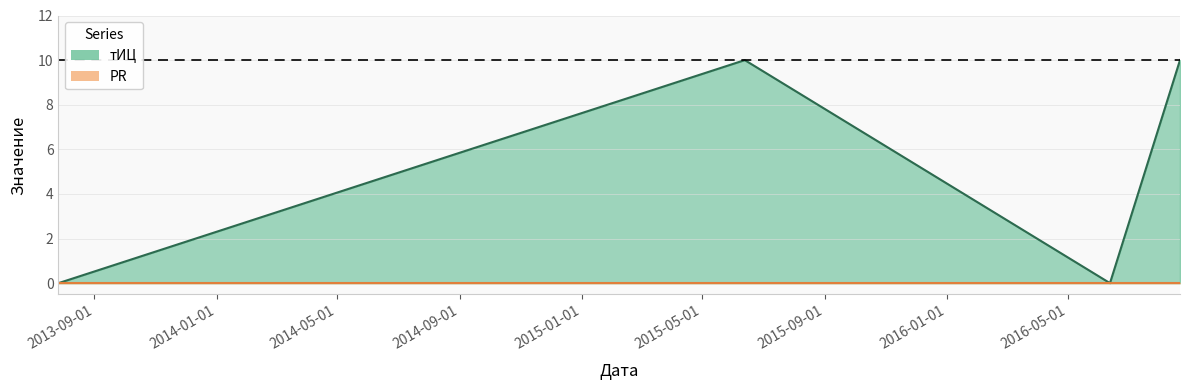

True or false: there are more than 1 points higher than both neighbors.

False